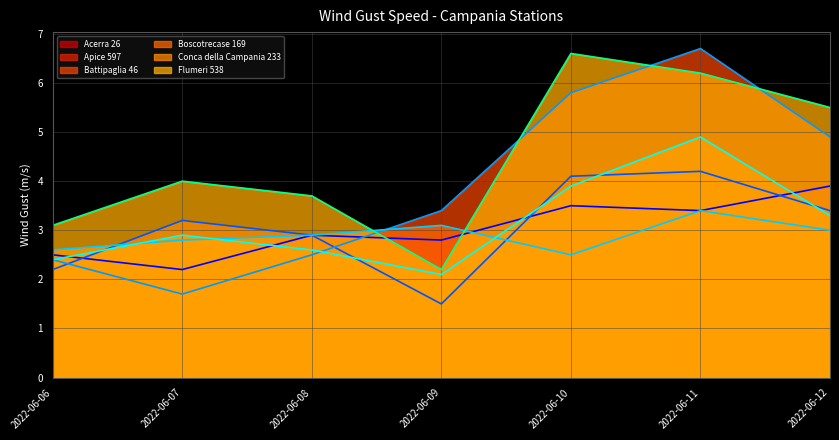

How many distinct data groups are displayed?

6